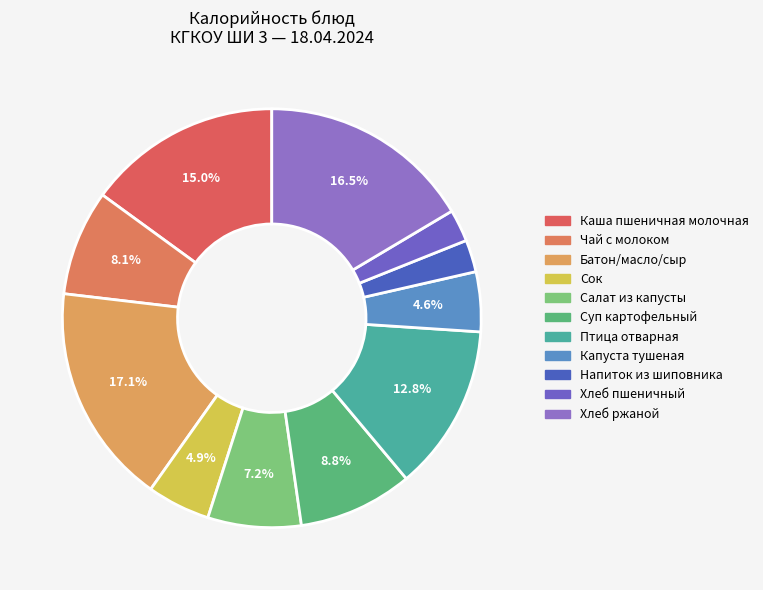

To the nearest percent, what percentage of the pie is Хлеб ржаной?

16%